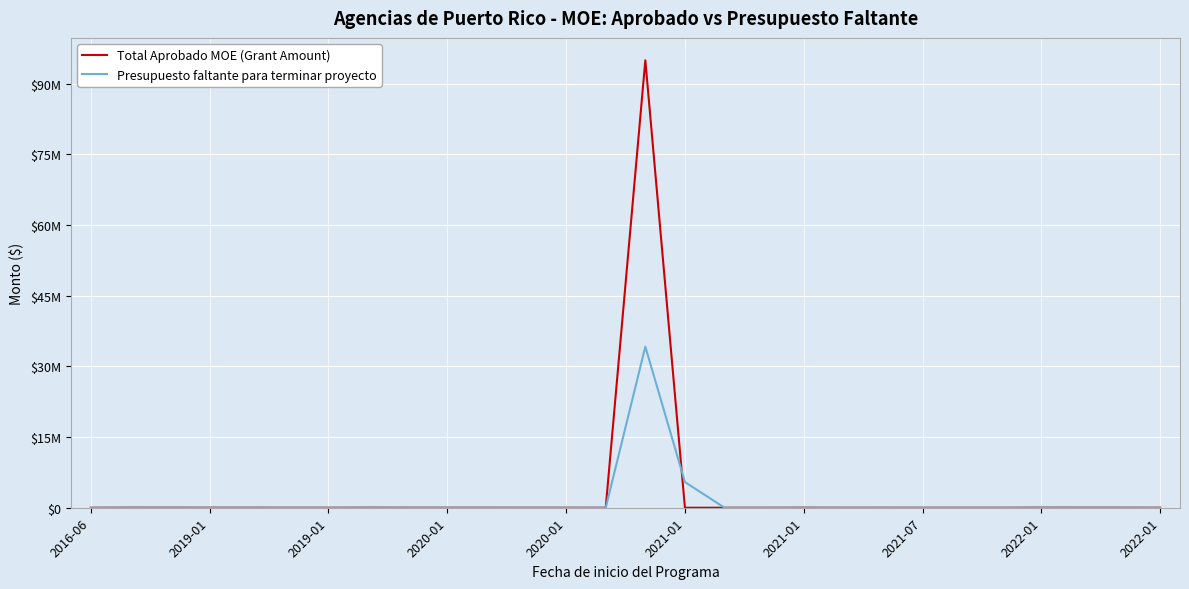

Does the chart have visible grid lines?

Yes